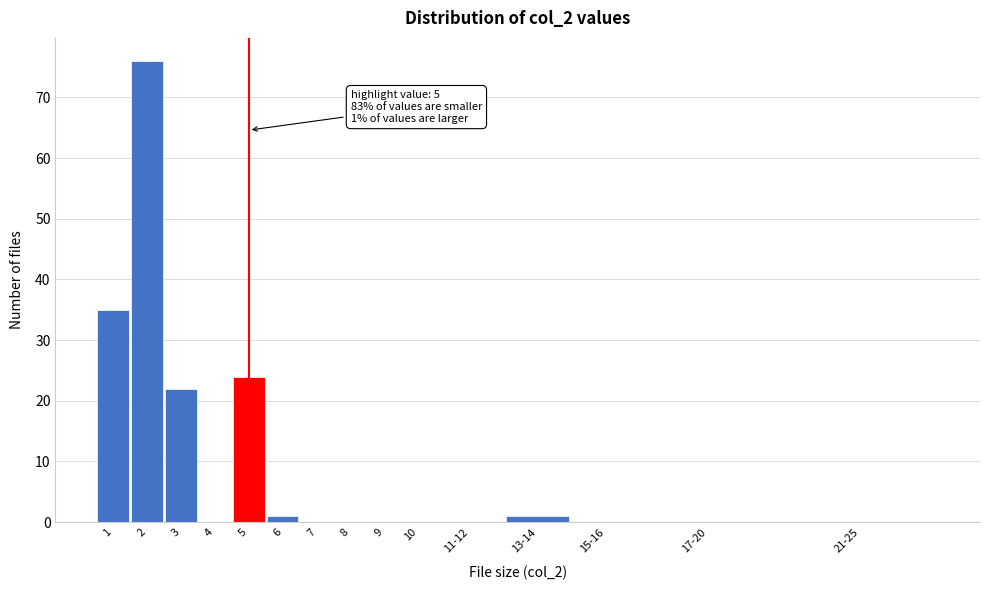

Reading left to right, what are all the values shown in this chart?

1=35	2=76	3=22	4=0	5=24	6=1	7=0	8=0	9=0	10=0	11-12=0	13-14=1	15-16=0	17-20=0	21-25=0